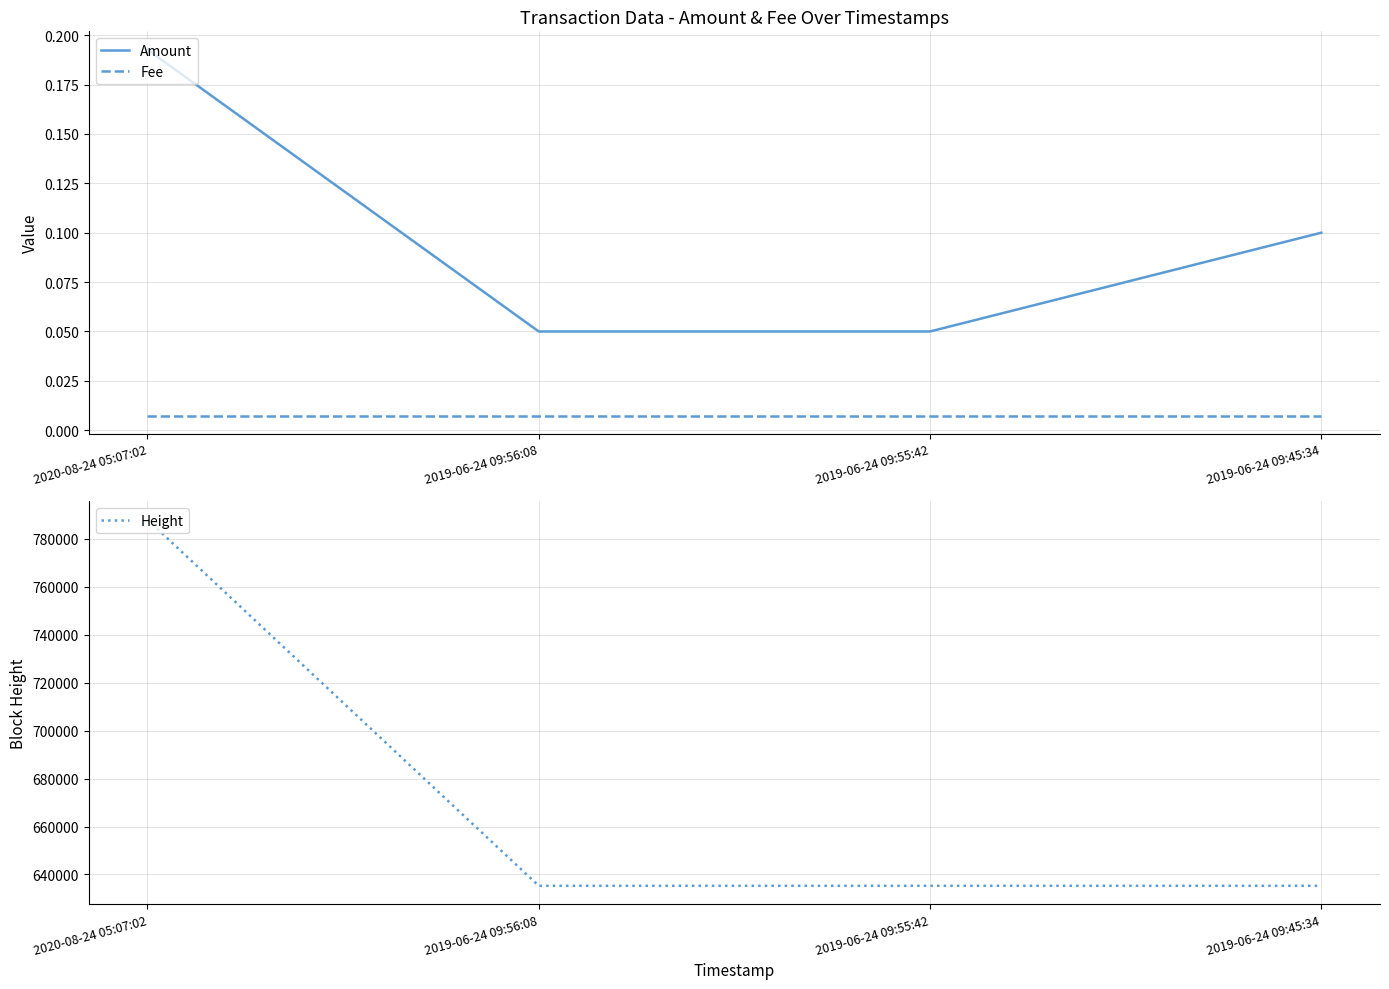

Which series has the widest spread of values?

Height